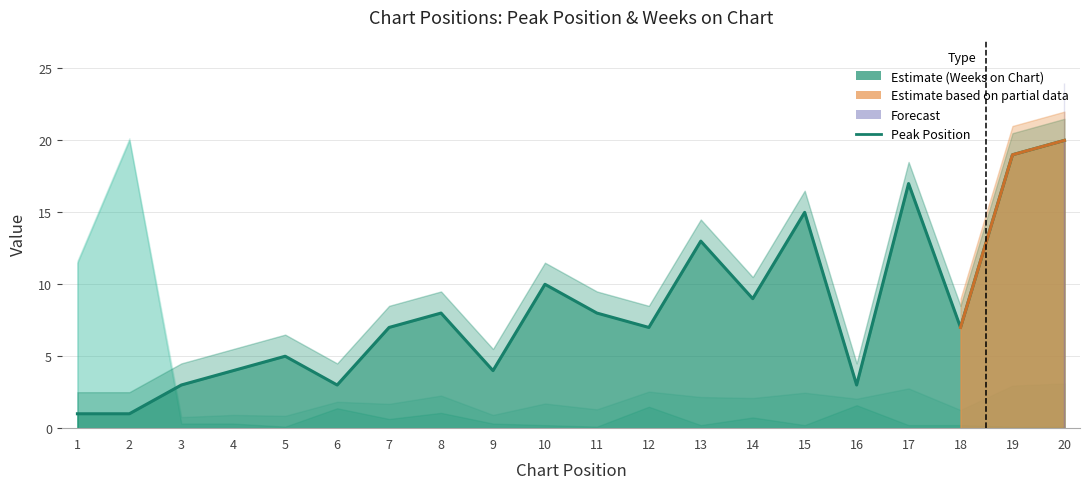

What is the smallest value displayed?

1